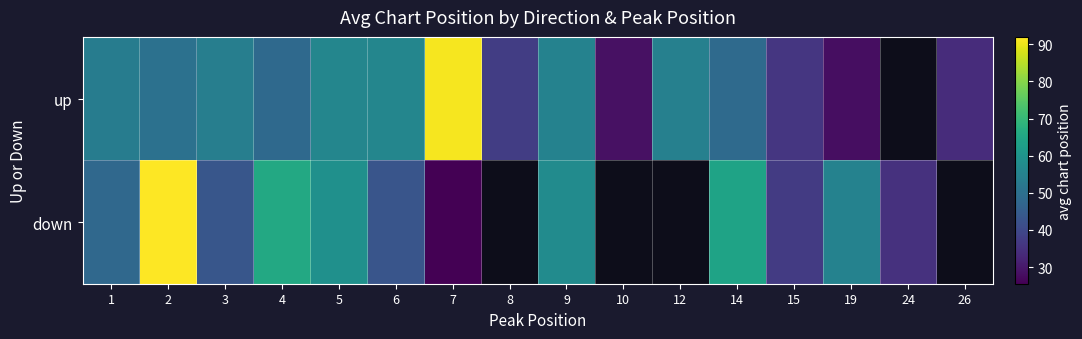

What is the greatest value displayed?

92.0